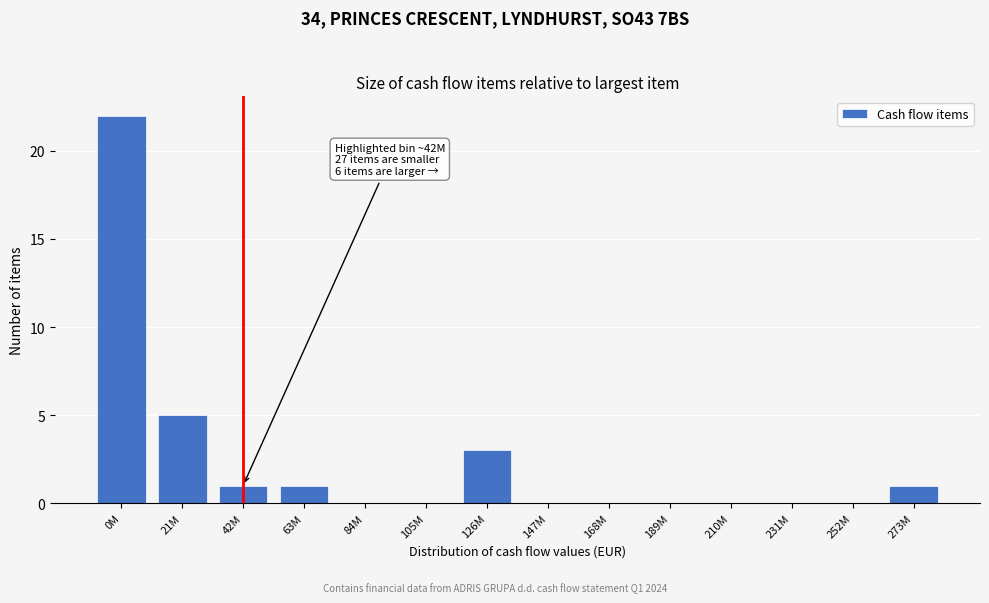

Reading left to right, list all the values displayed in this chart.

0M=22	21M=5	42M=1	63M=1	84M=0	105M=0	126M=3	147M=0	168M=0	189M=0	210M=0	231M=0	252M=0	273M=1